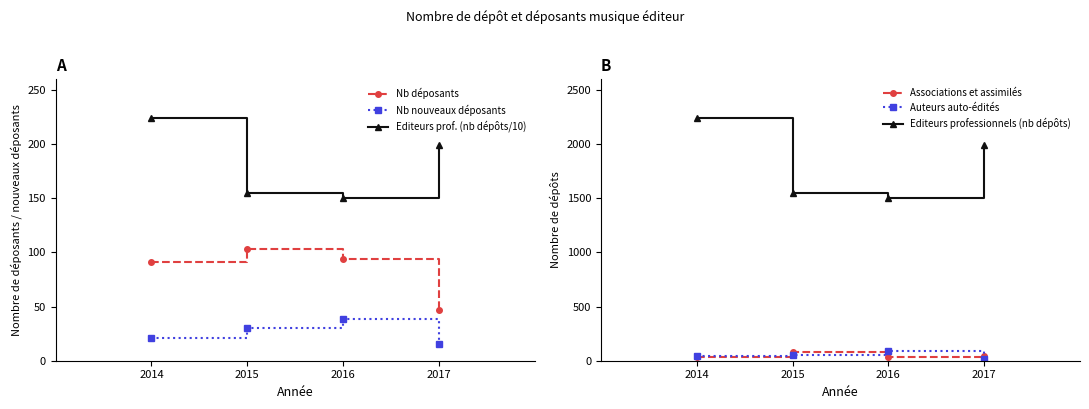

How many lines are shown in the chart?

6